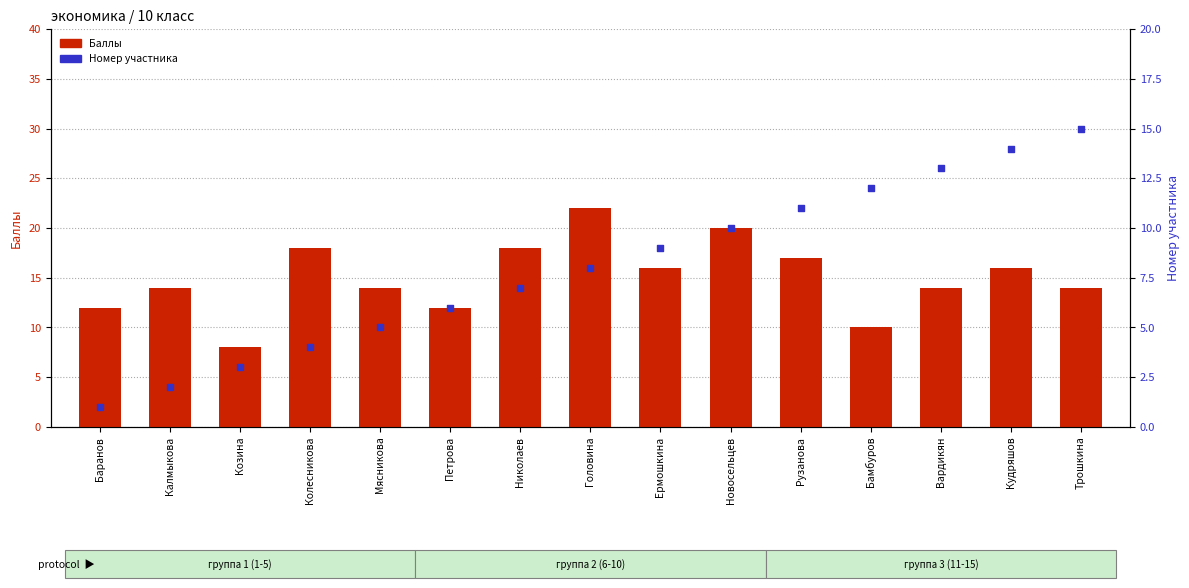

Which series reaches the minimum Y coordinate?

Номер участника